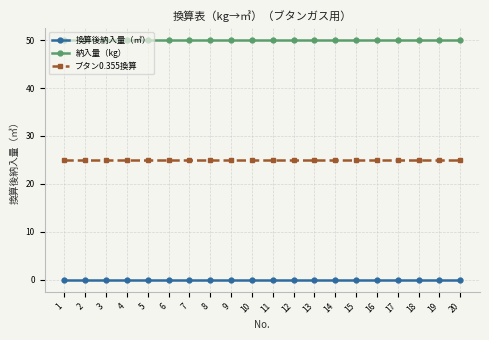

Rank the series by their average value, from lowest to highest.

換算後納入量（㎥）, ブタン0.355換算, 納入量（kg）